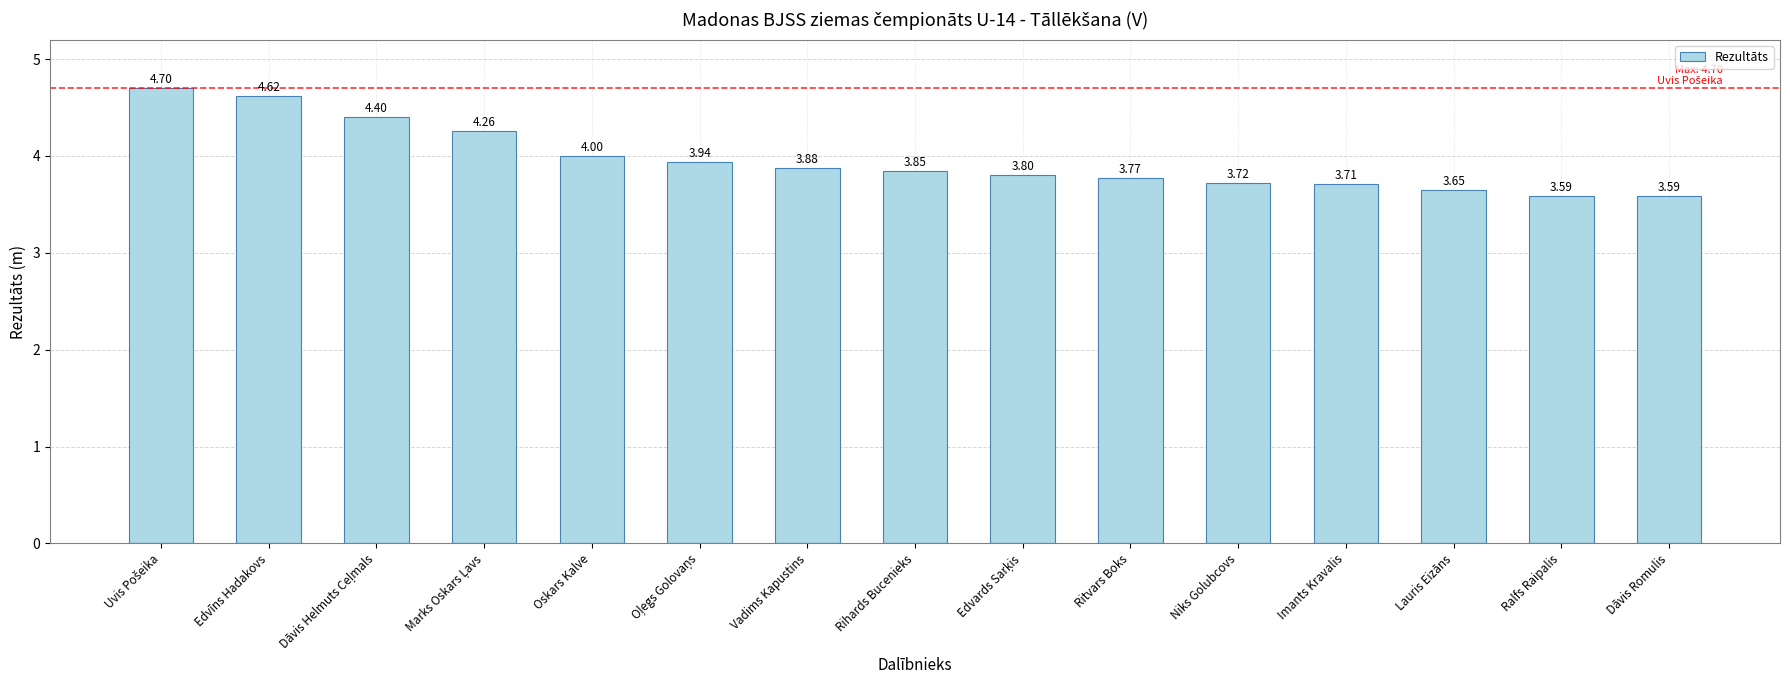

What is the difference between the maximum and second lowest values?

1.1